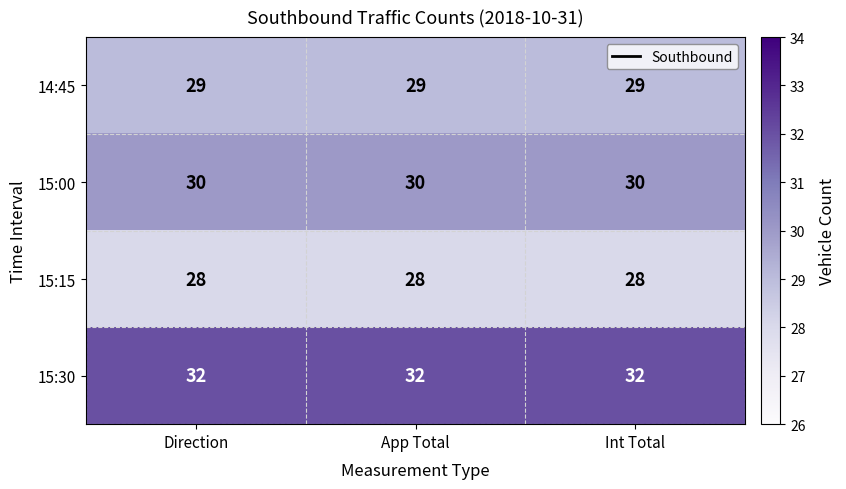

Which series has the largest total across all categories?

15:30